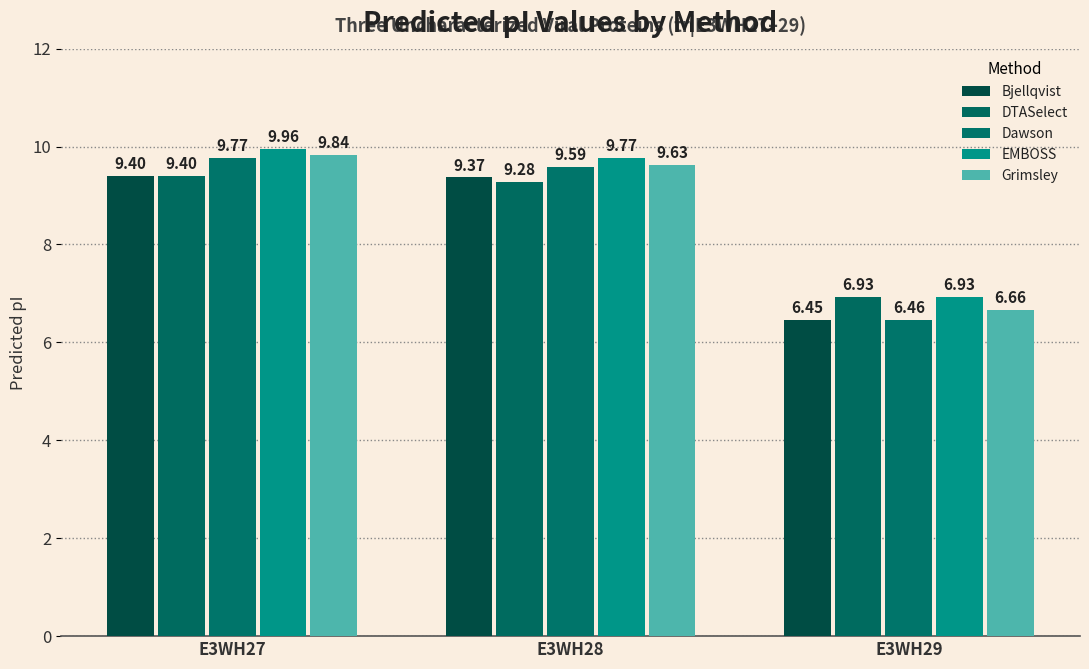

At which category does the chart reach its peak across all series?

E3WH27